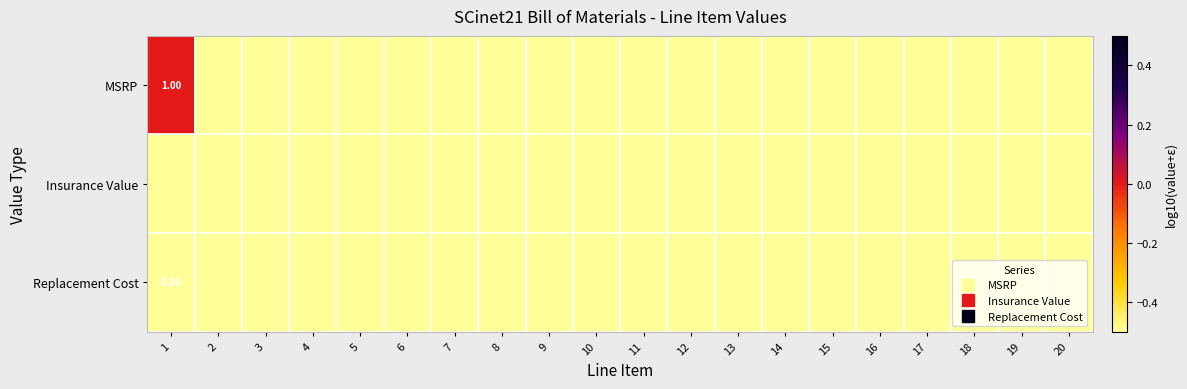

What is the lowest value of the Replacement Cost series?

-0.5